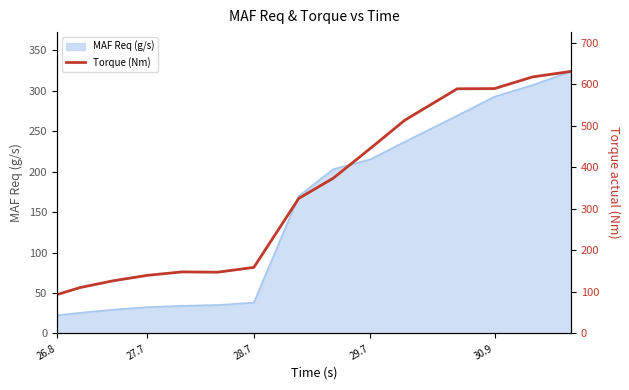

What is the maximum value shown in the chart?

630.6